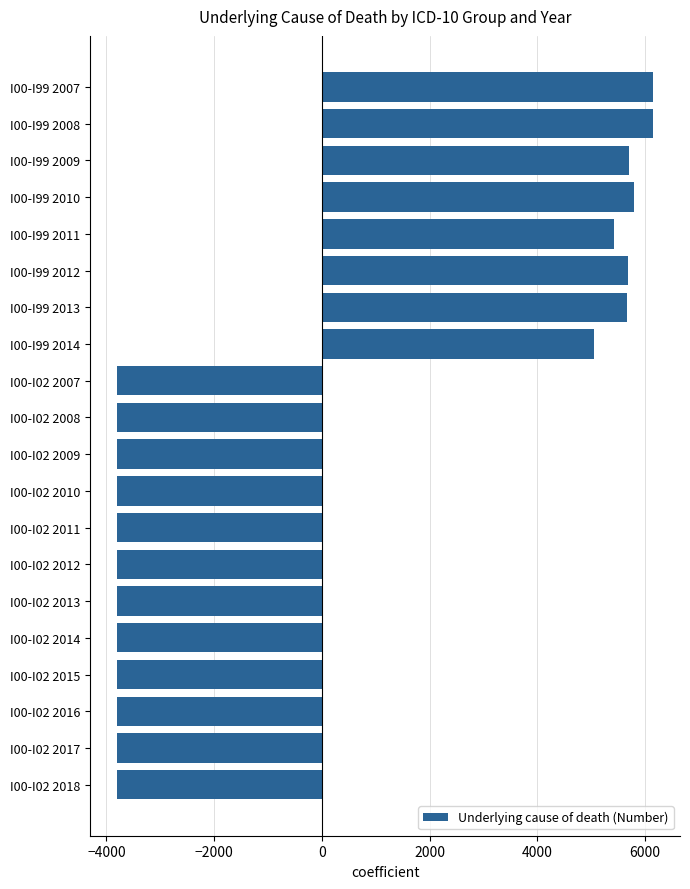

Is it true that the value at I00-I99 2012 is 2083.3?

False